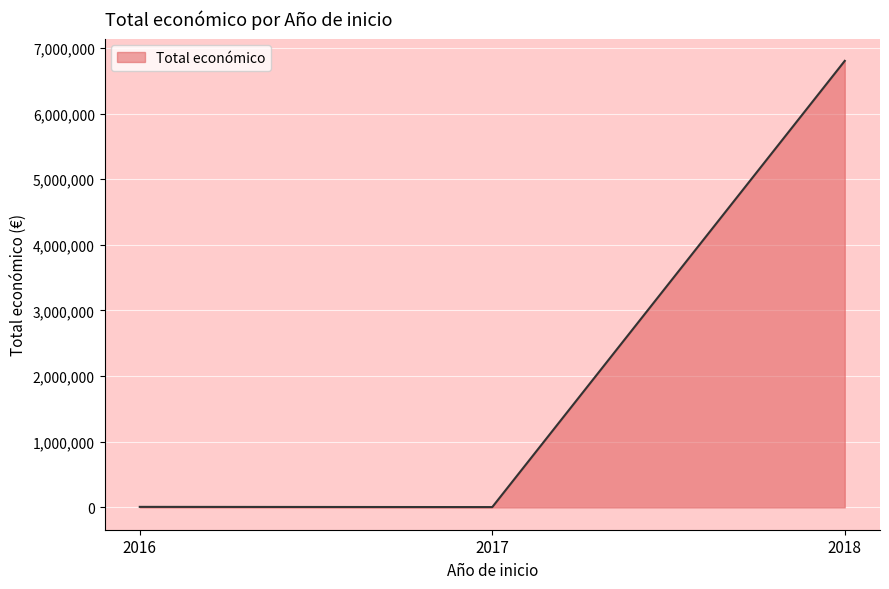

What is the average value?

2271535